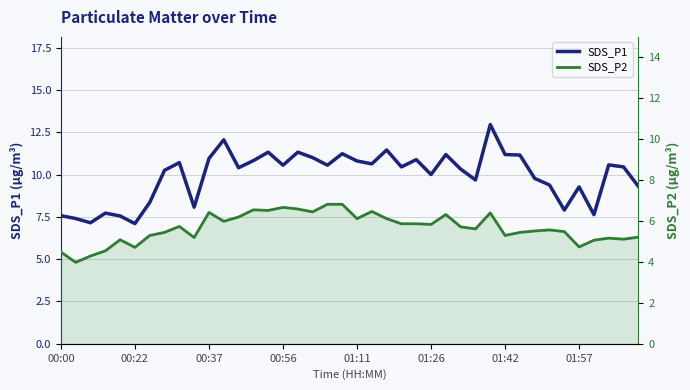

What is the maximum value for SDS_P2?

6.8